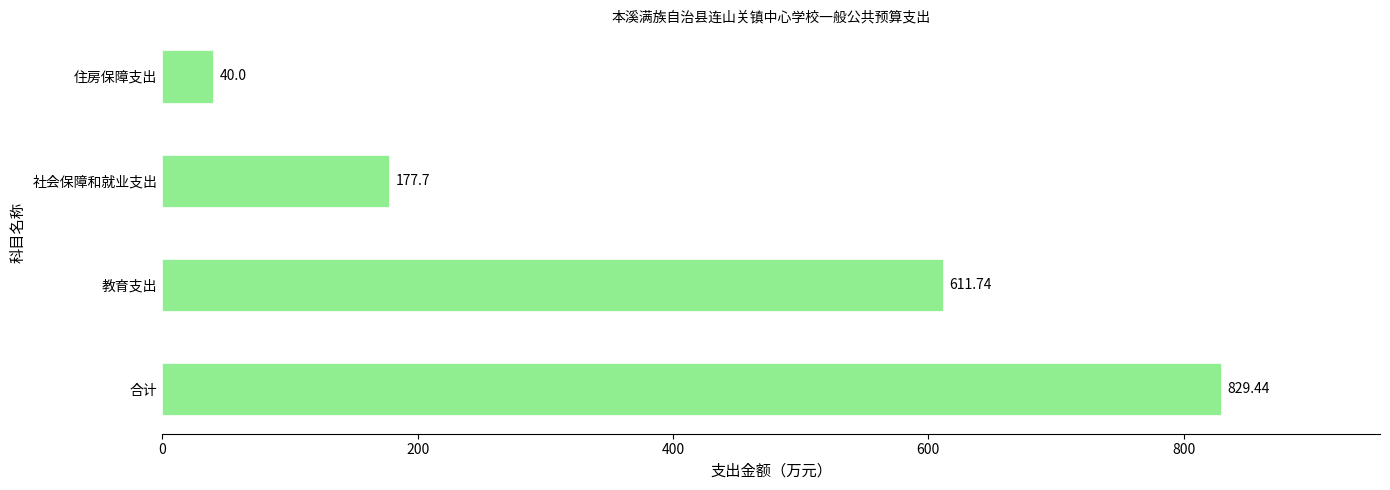

What is the sum of the values at 合计 and 住房保障支出?

869.4